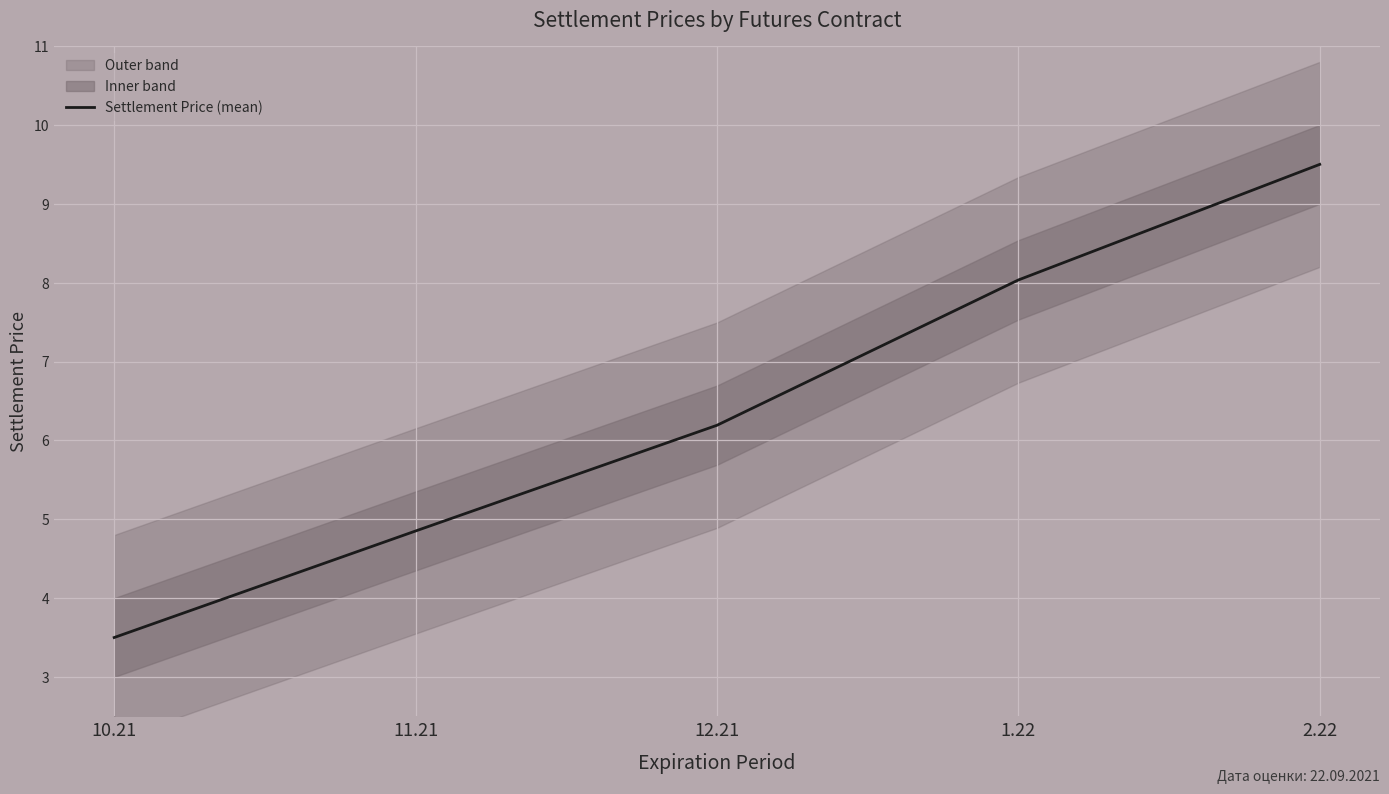

What value does the data have at 12.21?

6.2